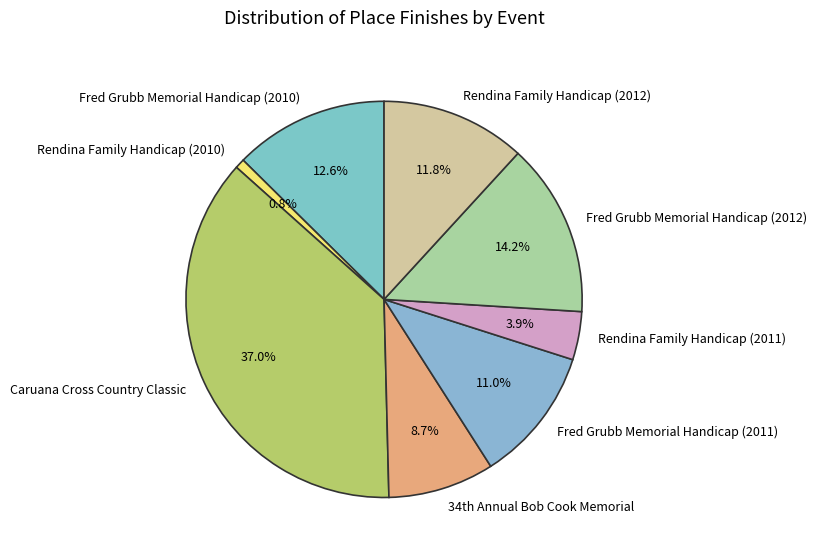

Between Fred Grubb Memorial Handicap (2010) and Rendina Family Handicap (2011), which is larger?

Fred Grubb Memorial Handicap (2010)